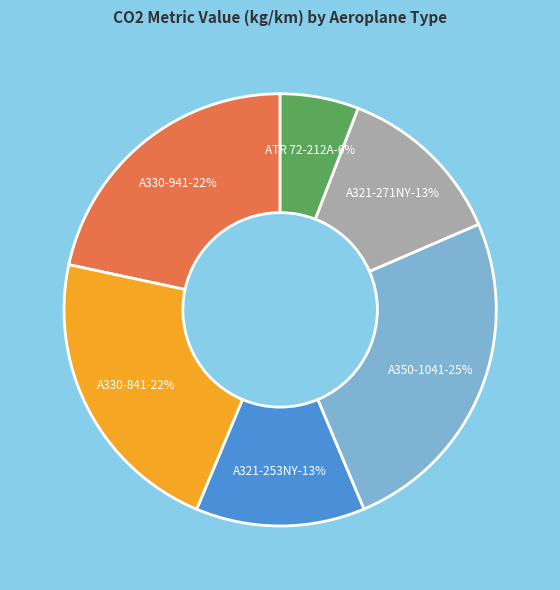

Which category has the smallest portion of the pie?

ATR 72-212A